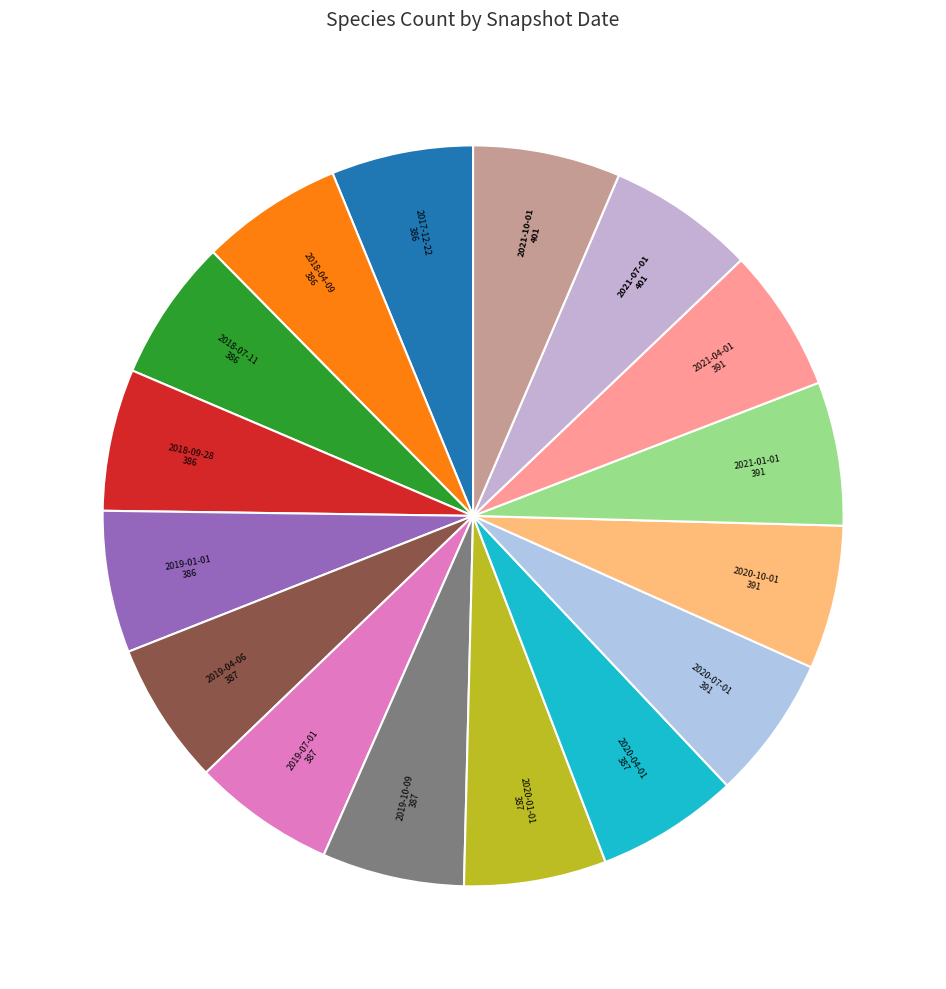

What is the ratio of the value at 2018-04-09 to the value at 2020-01-01?

1.0